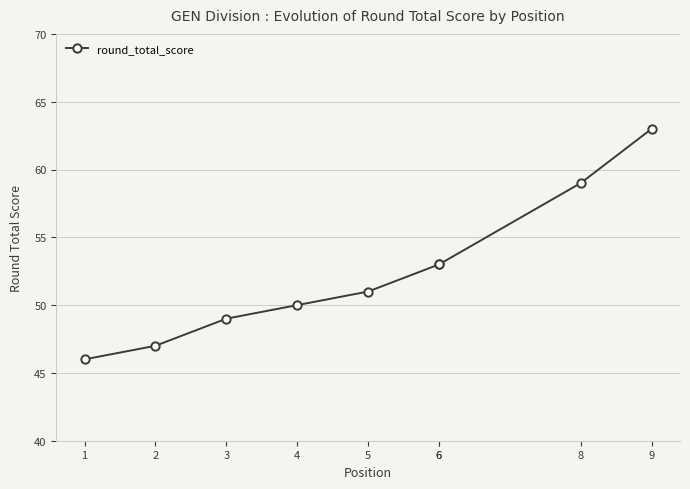

What is the change in value from 5 to 9?

+12